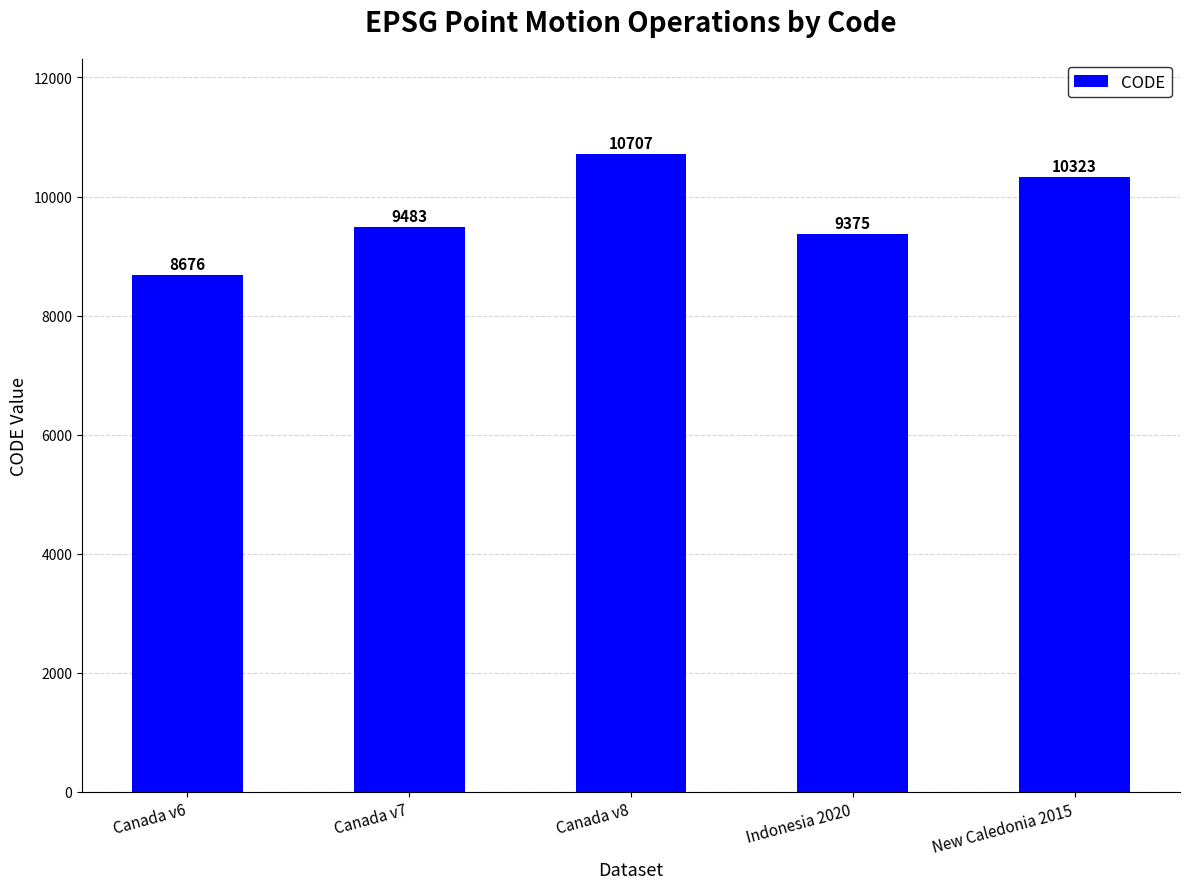

What is the ratio of the value at Canada v7 to the value at Indonesia 2020?

1.0